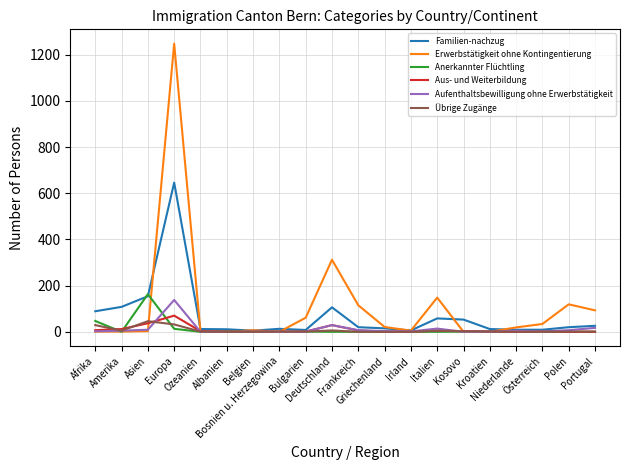

True or false: Aufenthaltsbewilligung ohne Erwerbstätigkeit has a value of 214 at Europa.

False